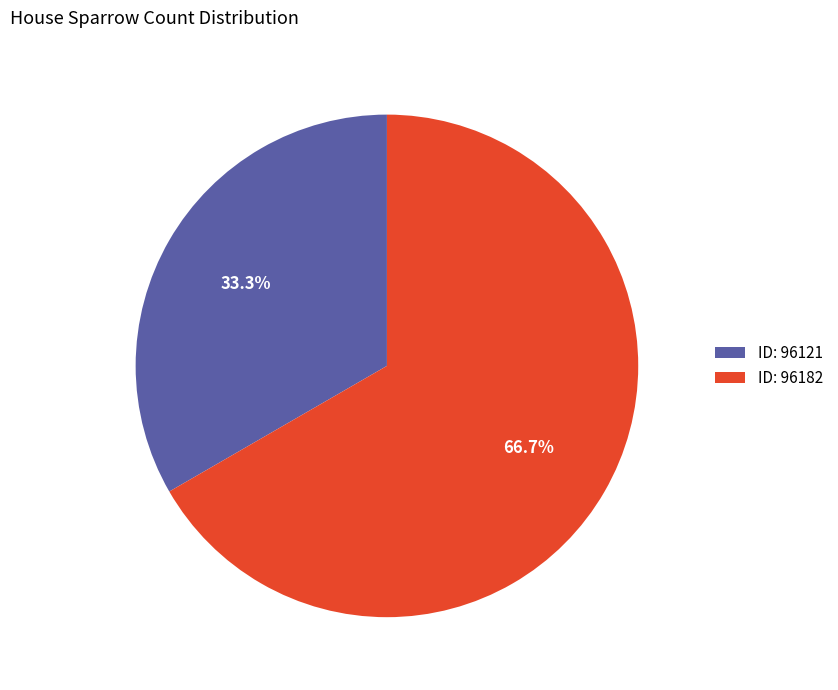

Rank the categories by value from lowest to highest.

ID: 96121, ID: 96182